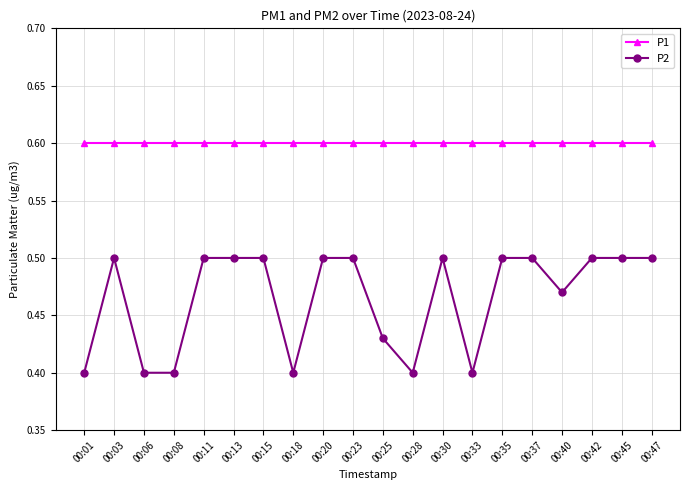

What is the value of the P1 point at the 6th from the left?

0.6